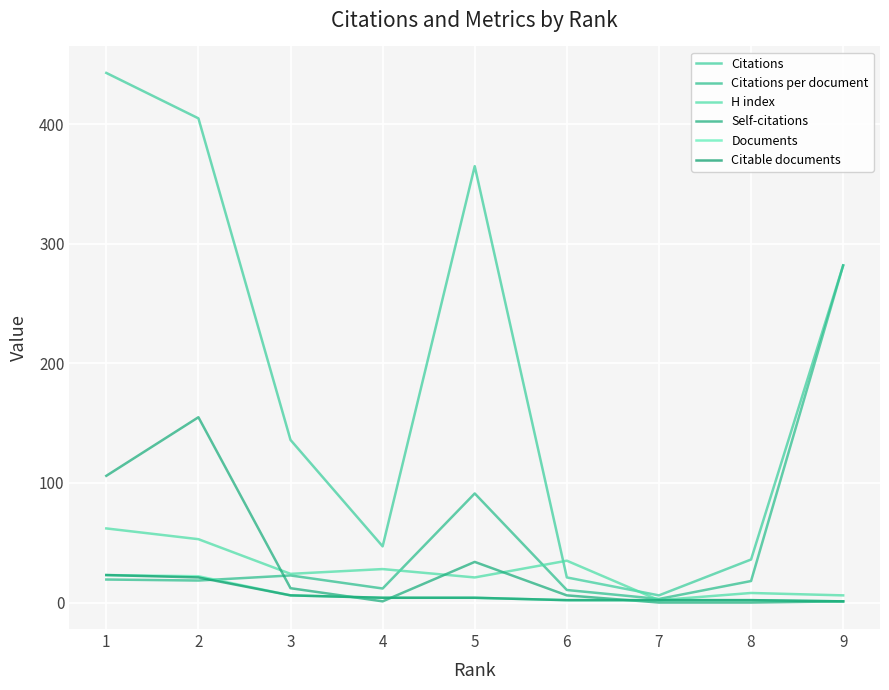

Does the chart display data point markers on the line(s)?

No